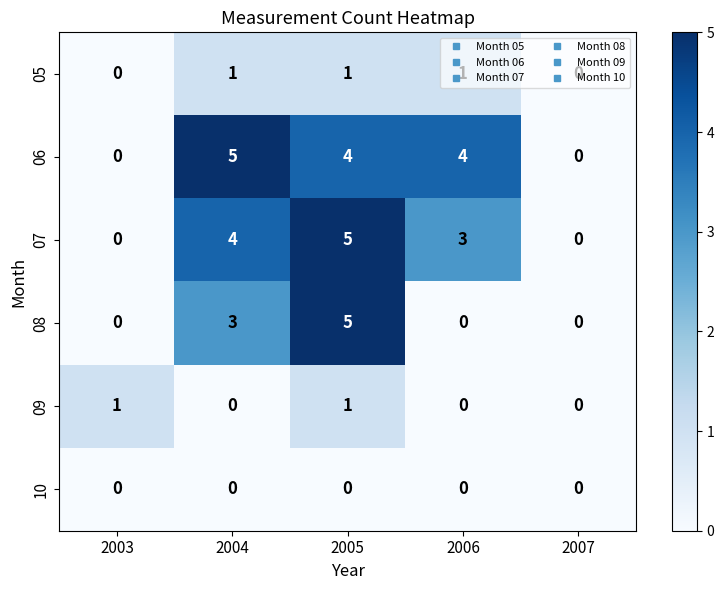

Count the 08 values in the range 0 to 3.

4